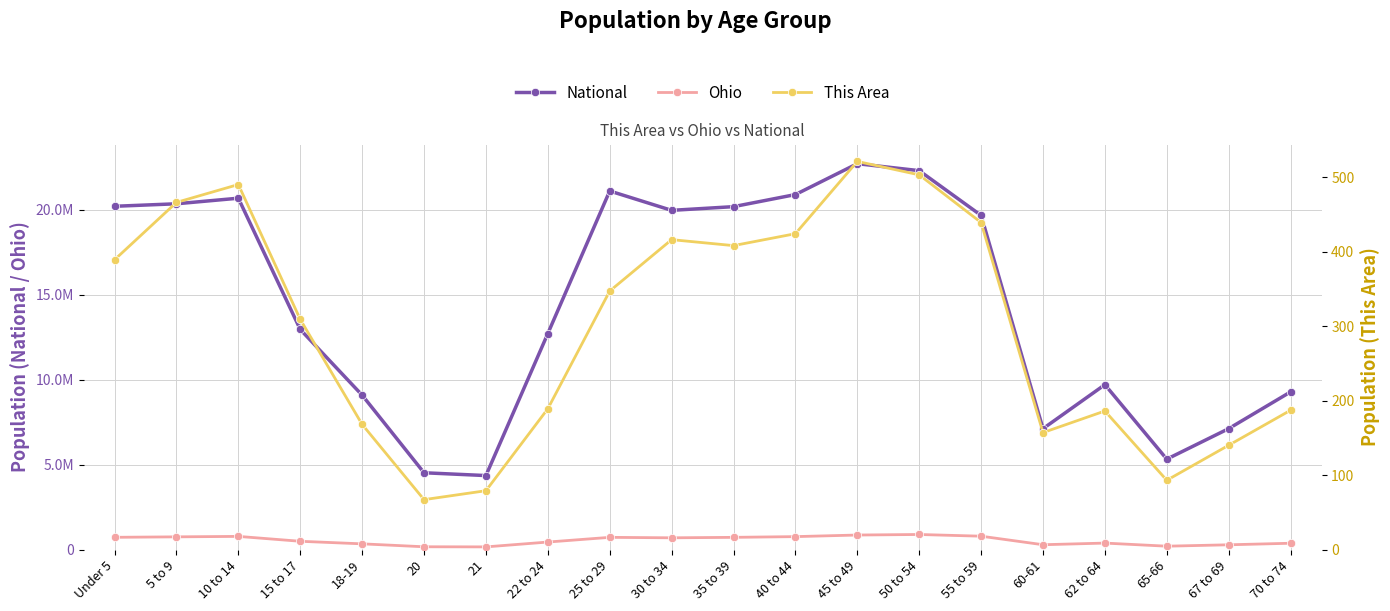

True or false: National and This Area cross at least once.

False